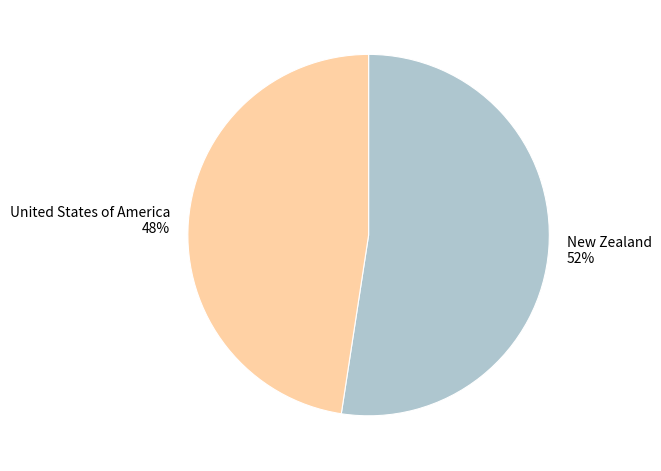

Does any single category account for the majority?

Yes